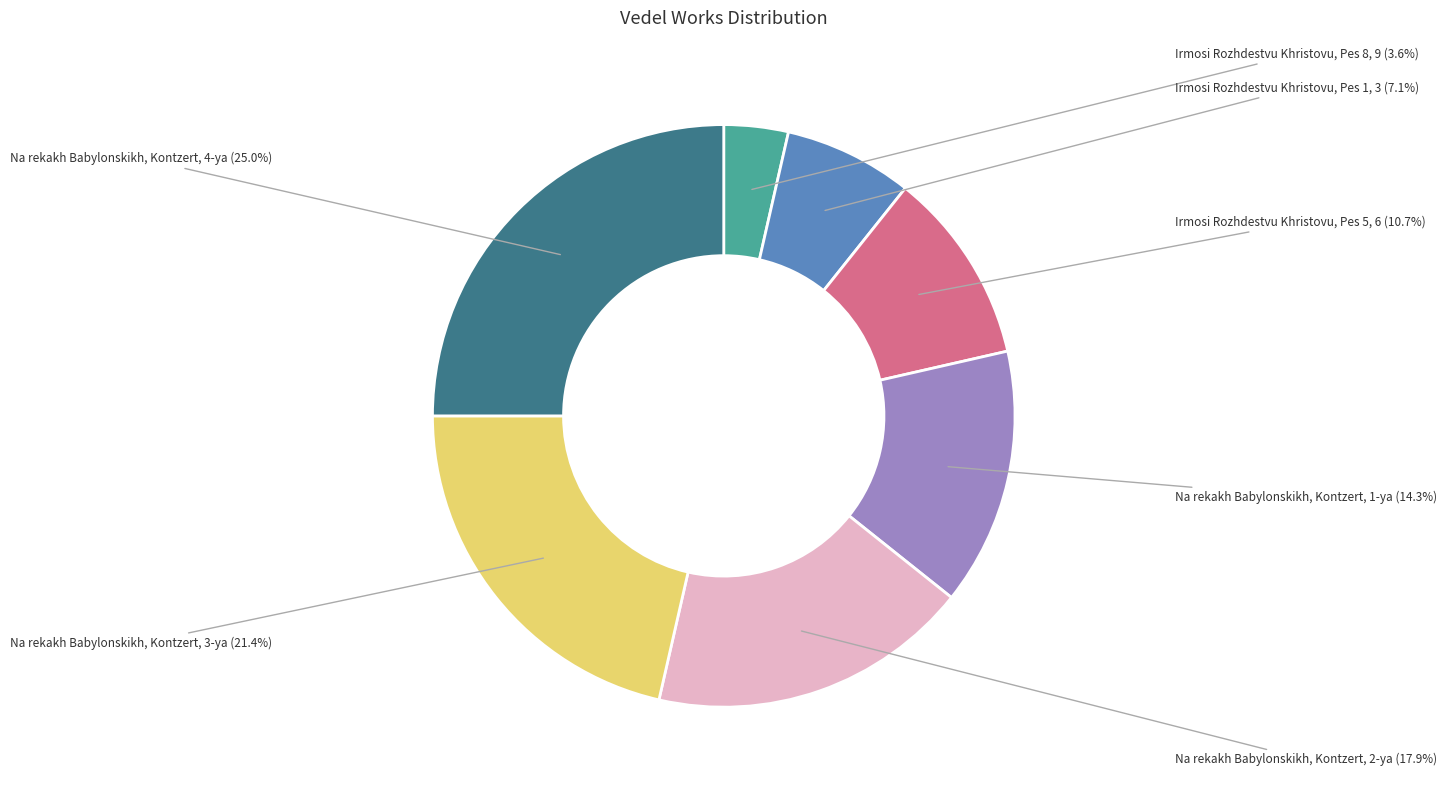

Between Na rekakh Babylonskikh, Kontzert, 4-ya and Na rekakh Babylonskikh, Kontzert, 3-ya, which is larger?

Na rekakh Babylonskikh, Kontzert, 4-ya